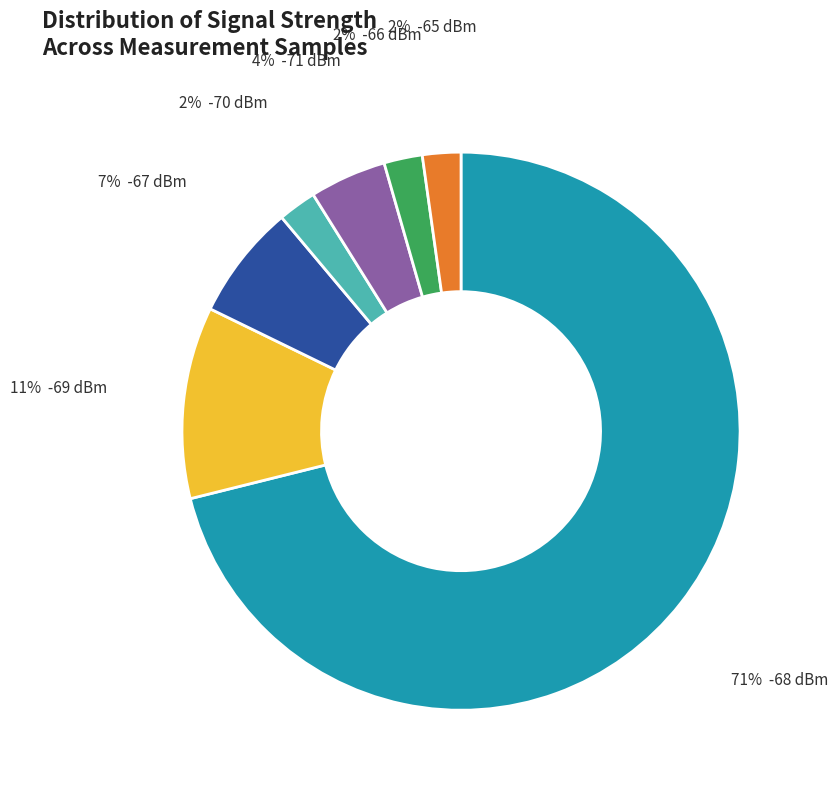

Is there a majority slice in this chart?

Yes